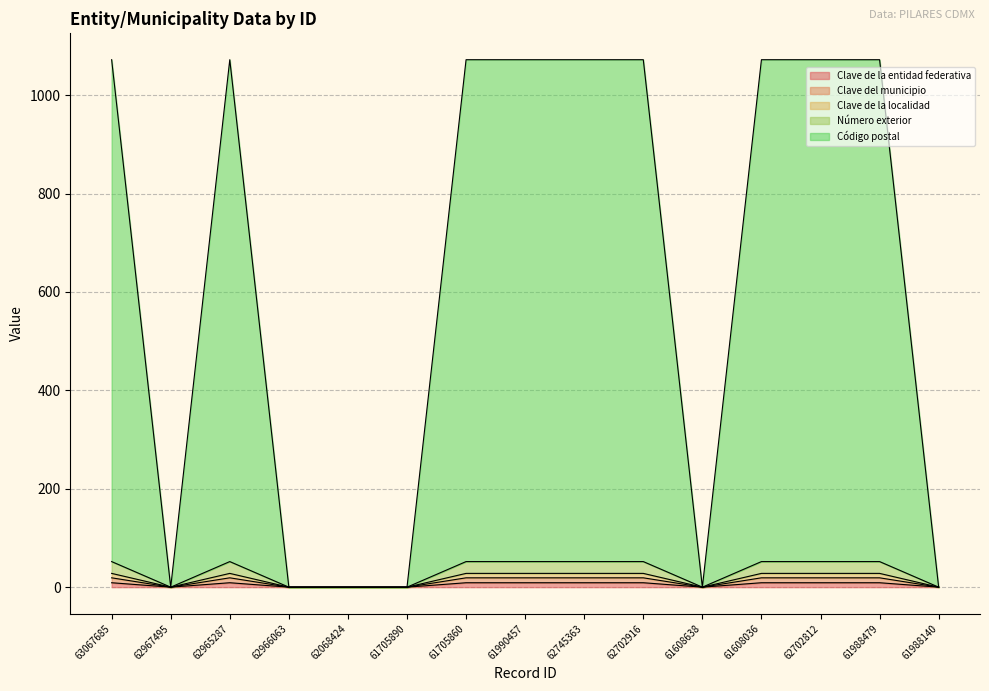

How many interior local peaks does the Clave de la entidad federativa series have?

1